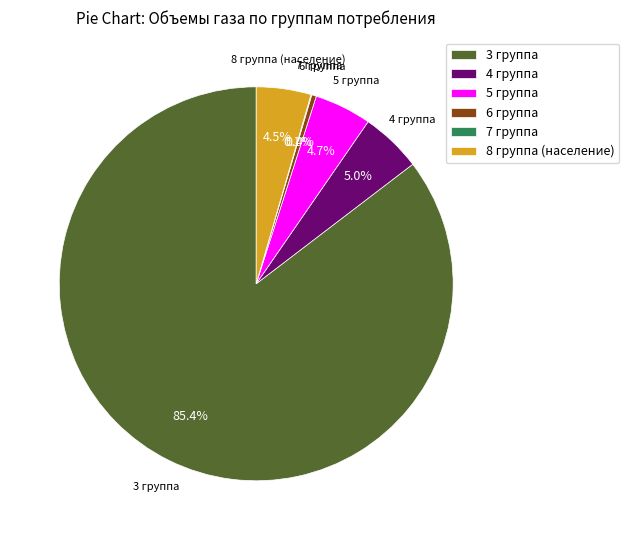

What portion of the pie excludes 6 группа?

99.6%